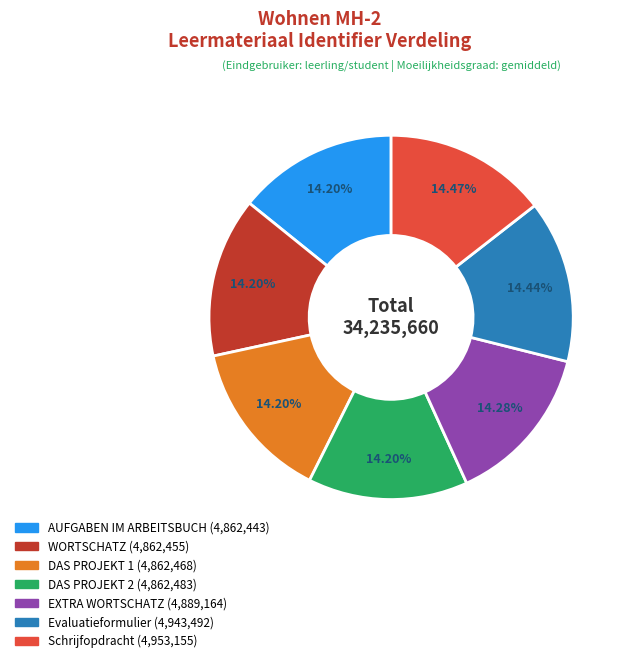

The AUFGABEN IM ARBEITSBUCH slice represents 21% of the pie. True or false?

False